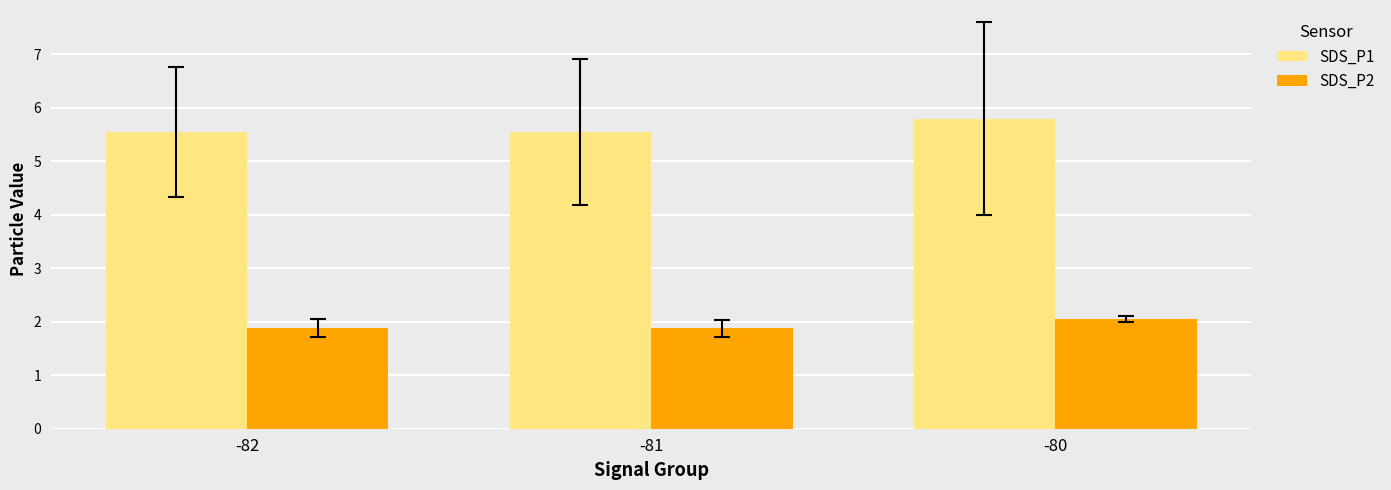

Rank the series at -80 from lowest to highest value.

SDS_P2, SDS_P1